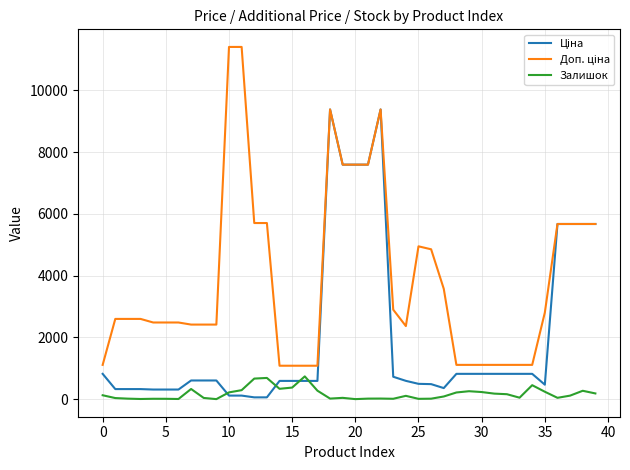

What is the greatest value displayed?

11410.0